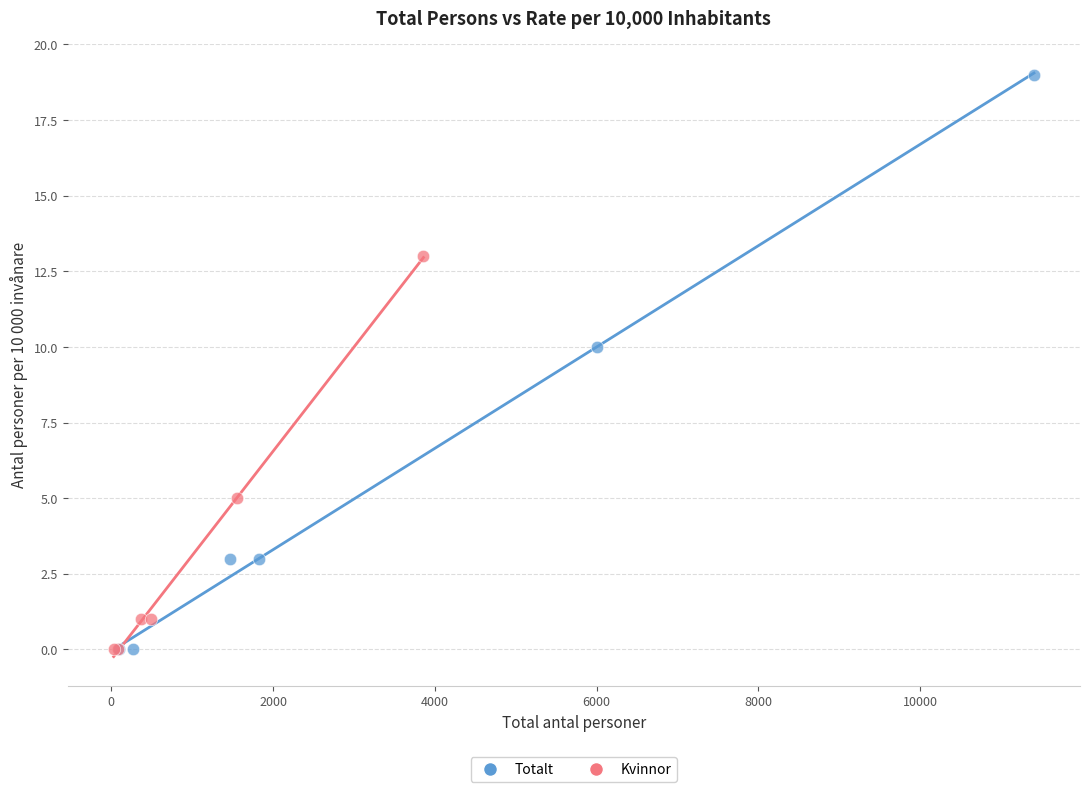

Which series reaches the maximum Y coordinate?

Totalt